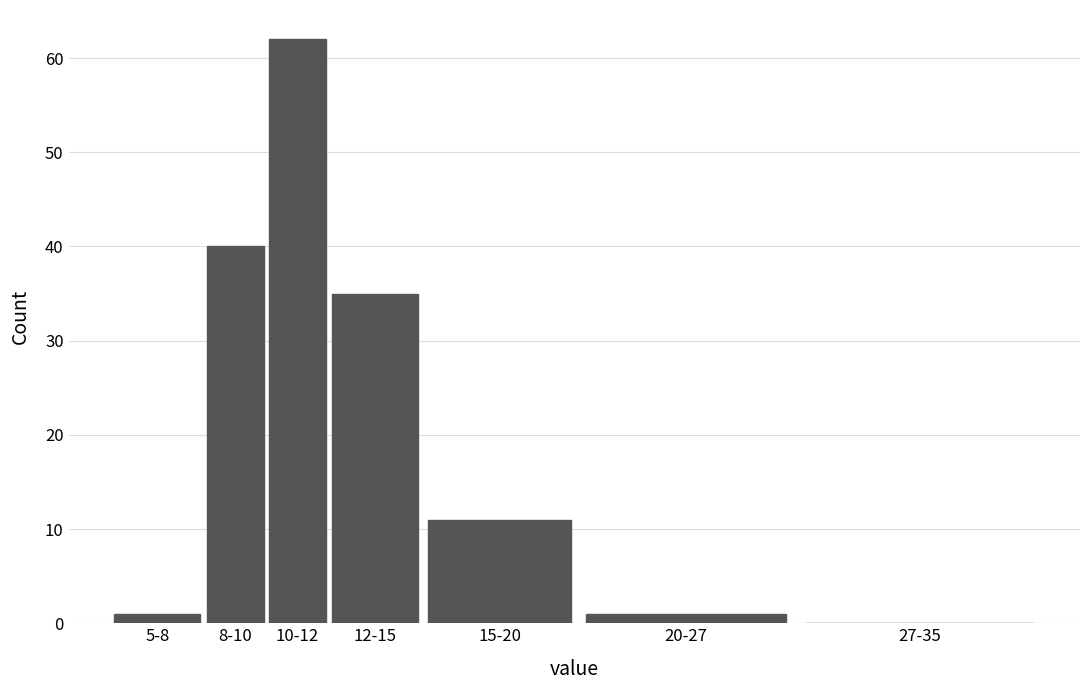

Reading left to right, transcribe all the data shown in this chart.

5-8=1	8-10=40	10-12=62	12-15=35	15-20=11	20-27=1	27-35=0